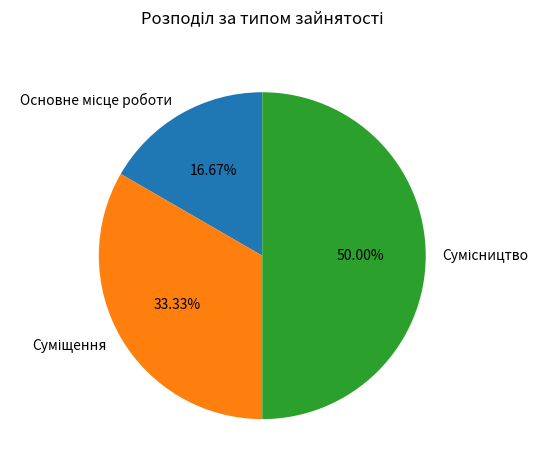

How many slices are in this pie chart?

3